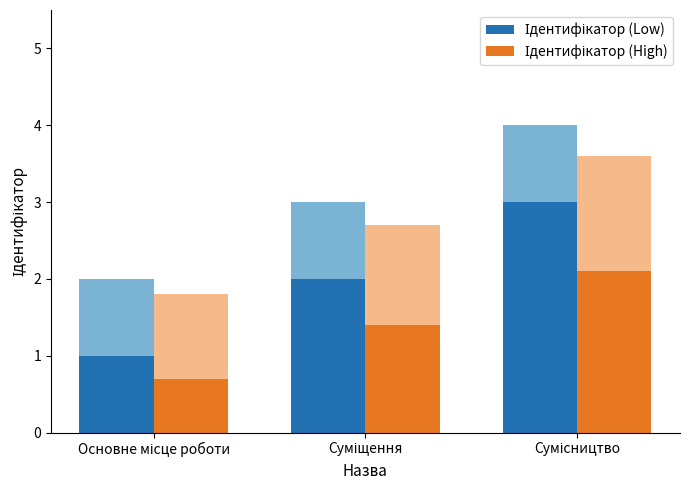

Which series has the largest range (max minus min)?

Ідентифікатор (Low)